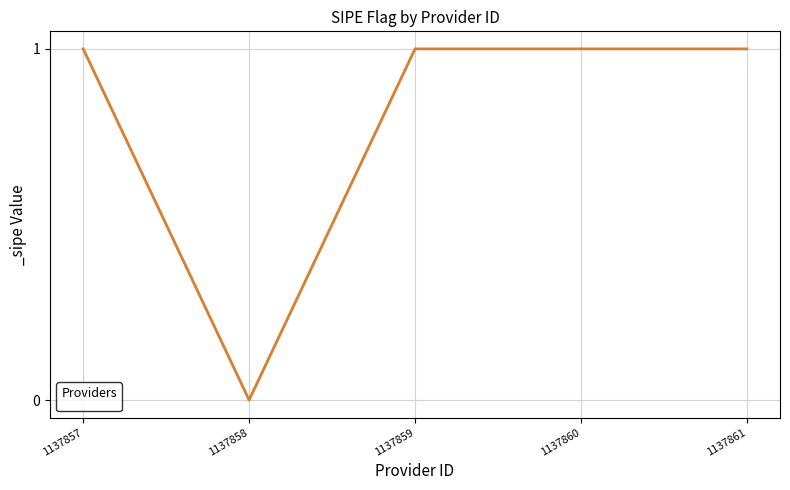

Reading right to left, list all the values displayed in this chart.

1	1	1	0	1